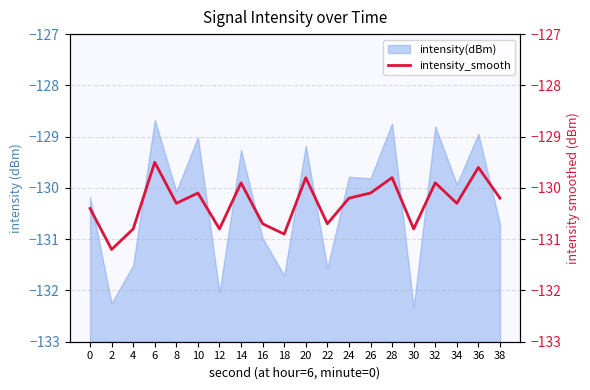

True or false: the data shows -130.7 at 22.

True